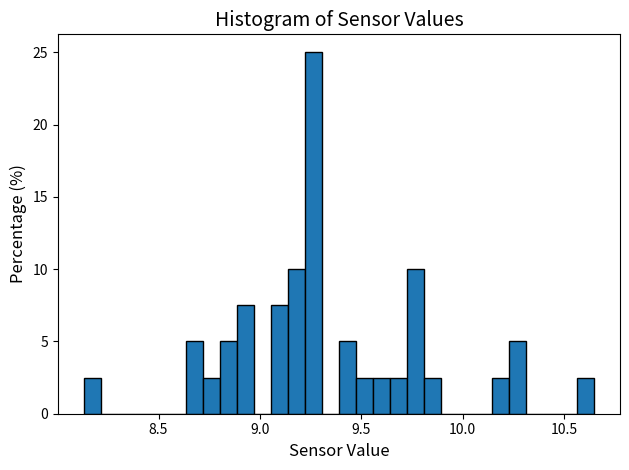

Read against the x-axis, roughly where is the centre of the tallest bar?

9.25